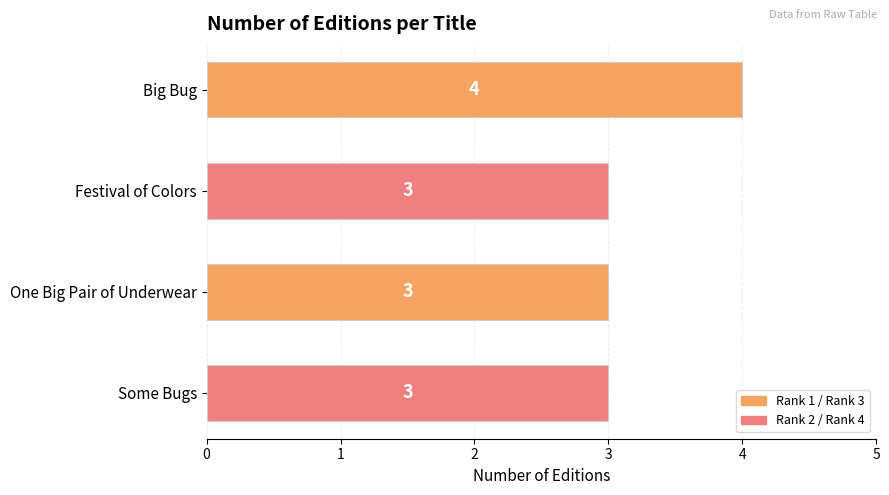

Which has a higher value, Festival of Colors or Big Bug?

Big Bug